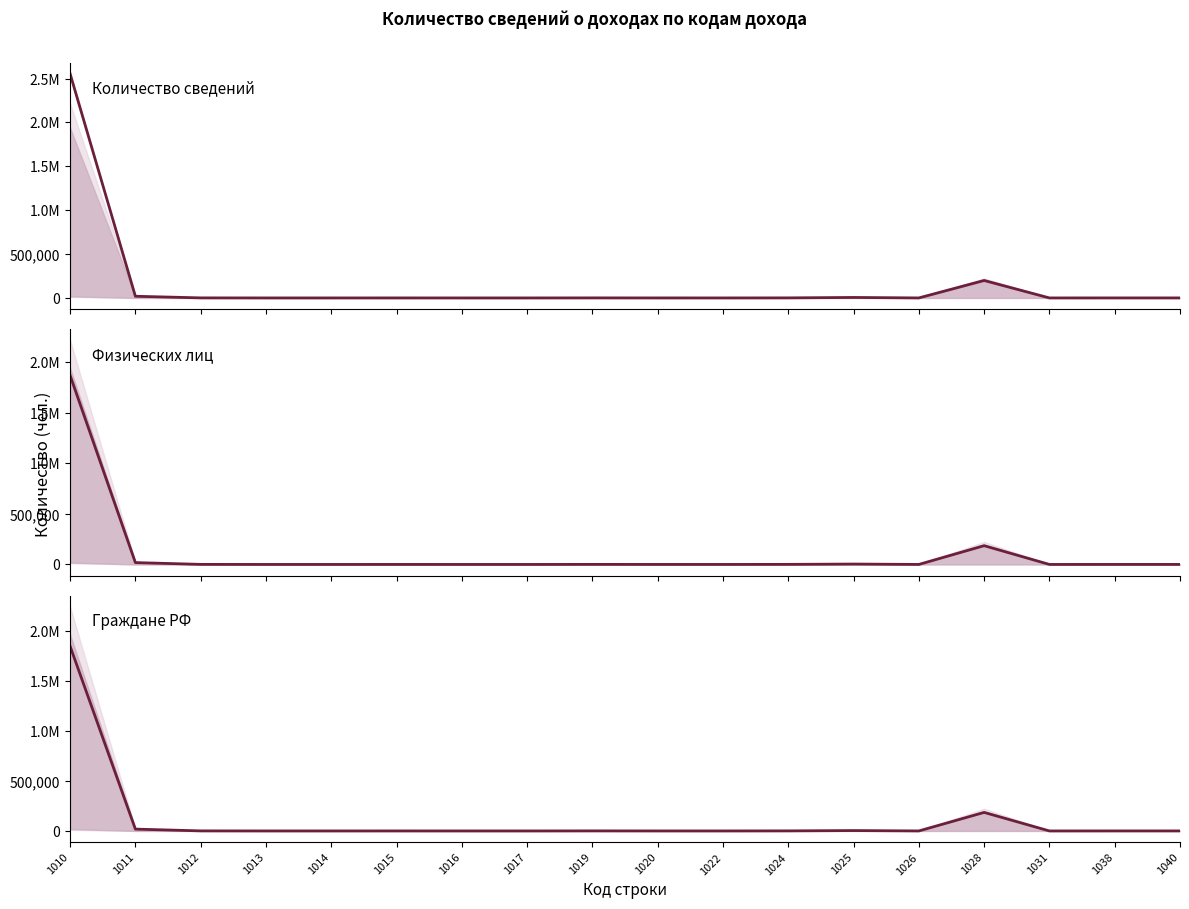

Is it true that Физических лиц equals 337 at 1038?

False